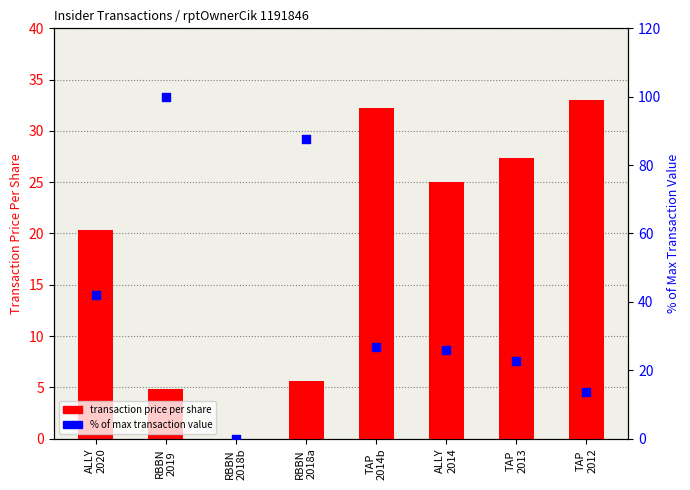

What are all the series names shown in the legend?

transaction price per share, % of max transaction value